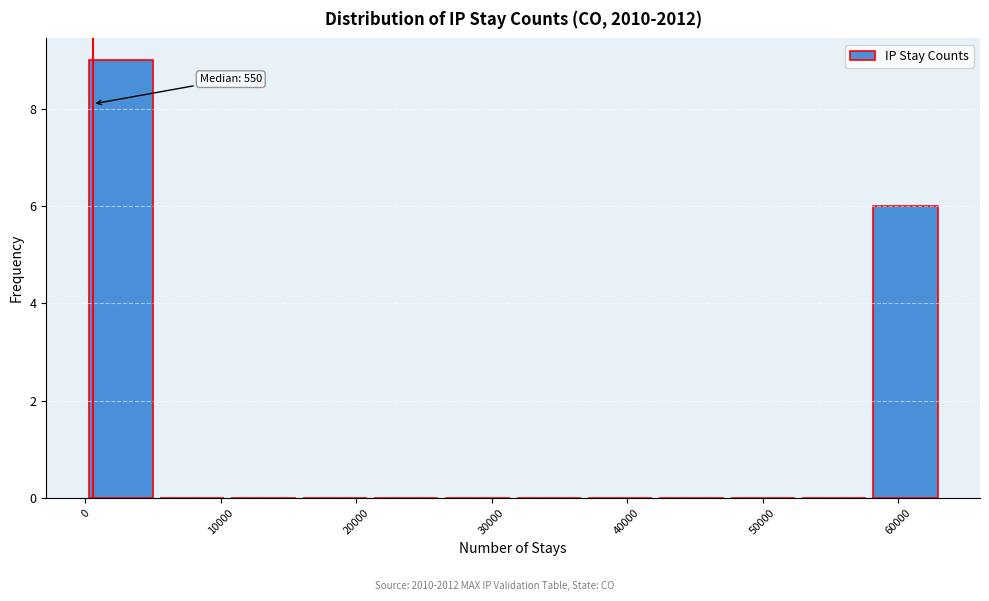

Which range on the x-axis has the tallest bar?

0 to 5000